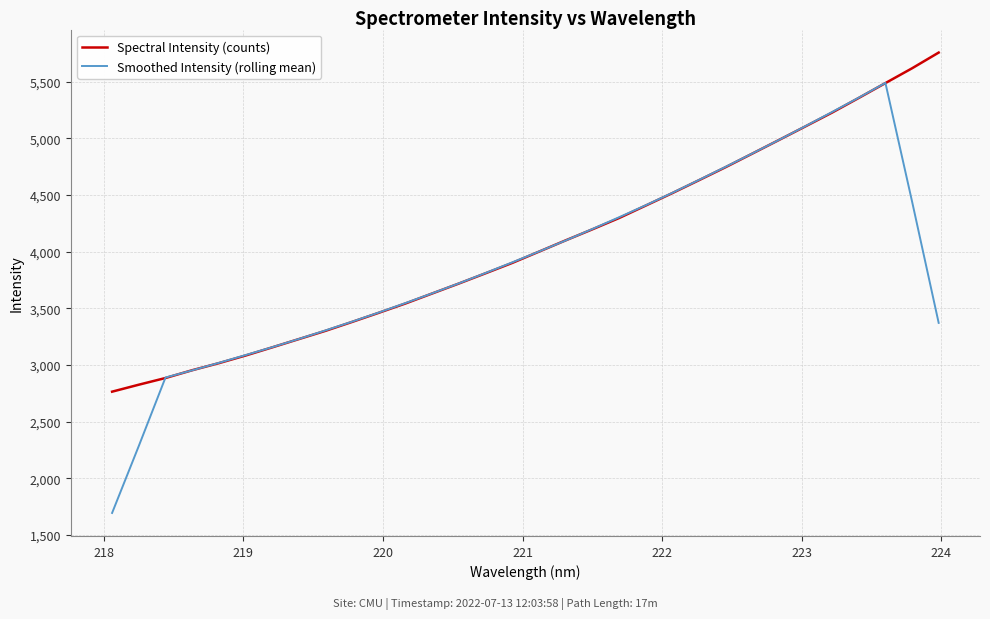

List the series in order of their peak value, lowest first.

Smoothed Intensity (rolling mean), Spectral Intensity (counts)